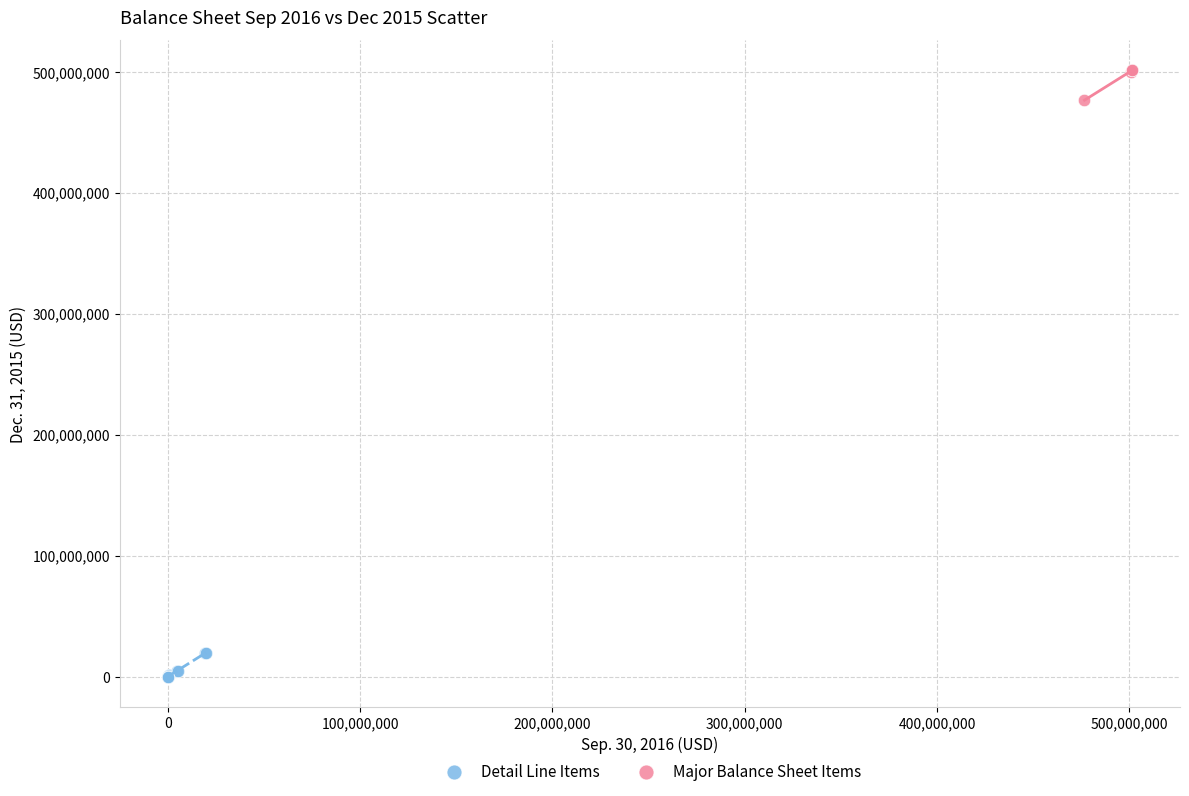

Which series reaches the minimum Y coordinate?

Detail Line Items